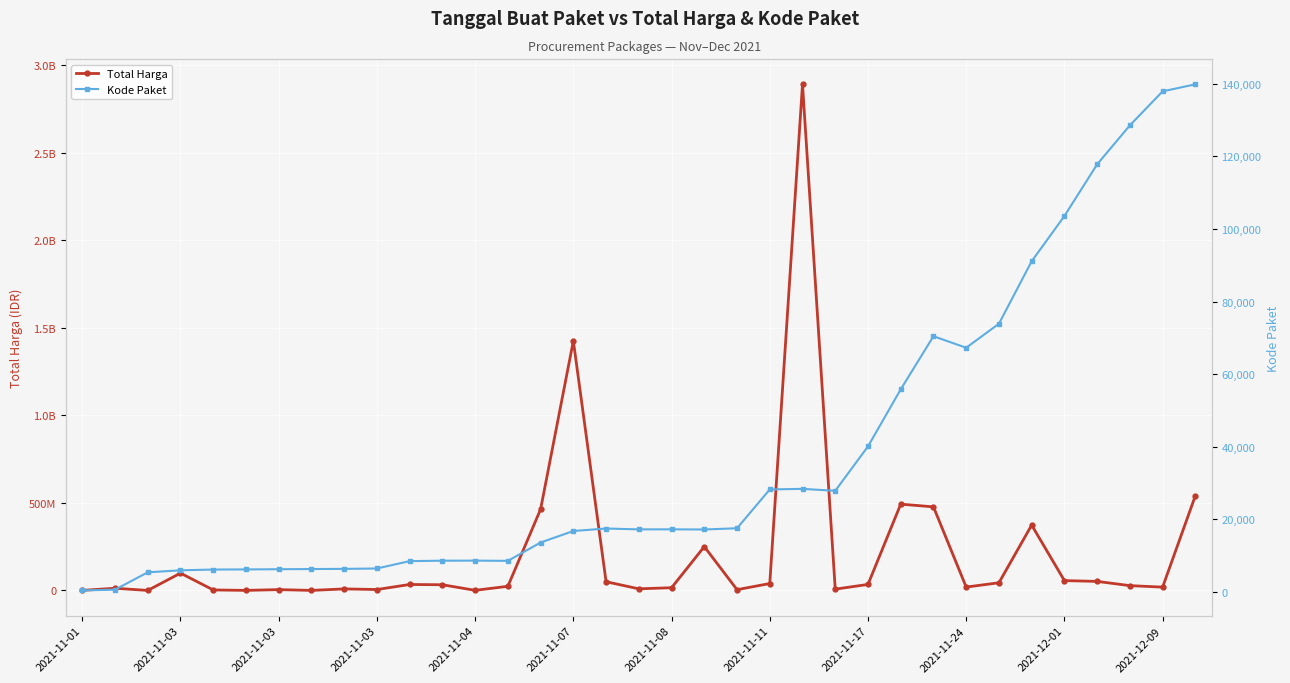

At how many categories does at least one series exceed 2647990171?

1